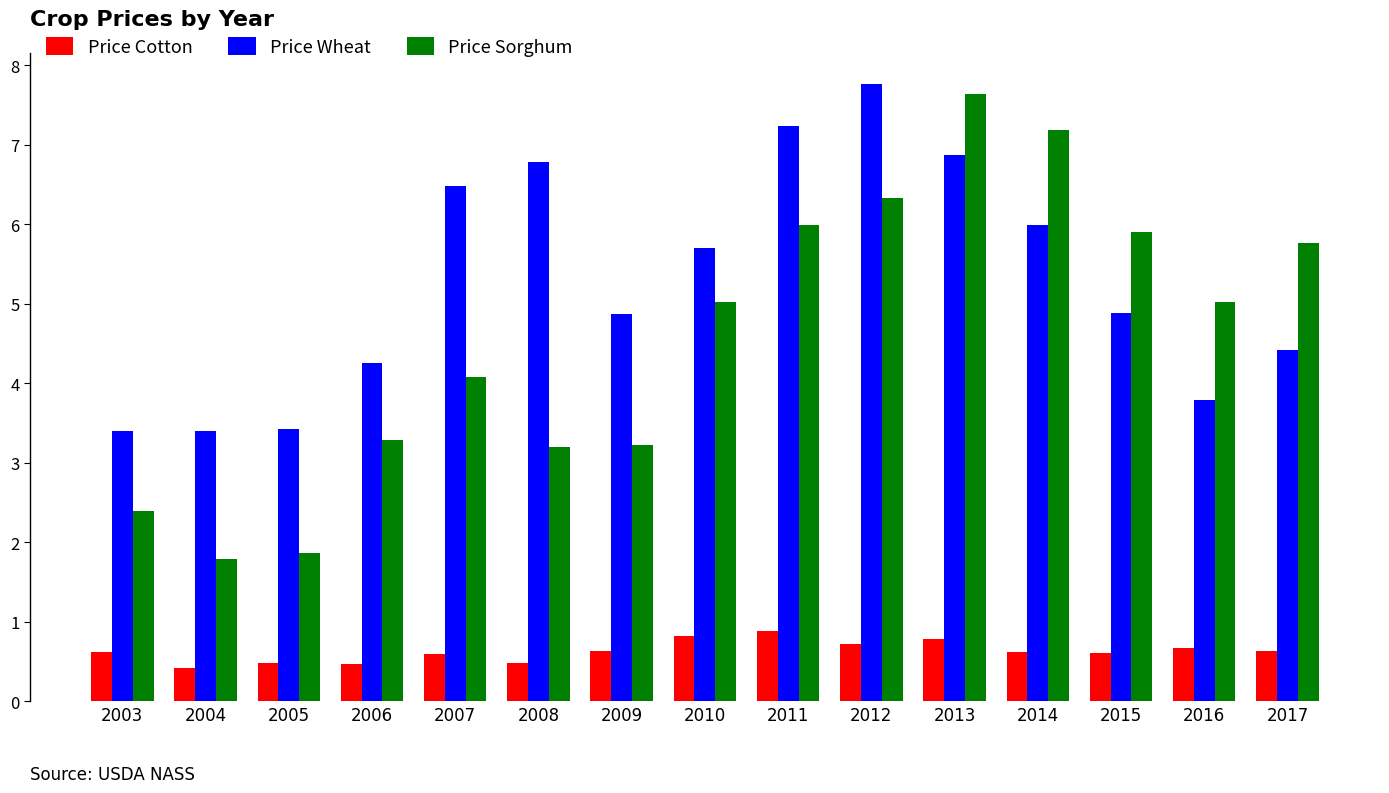

What is the value of the Price Sorghum bar at the 5th from the left?

4.1